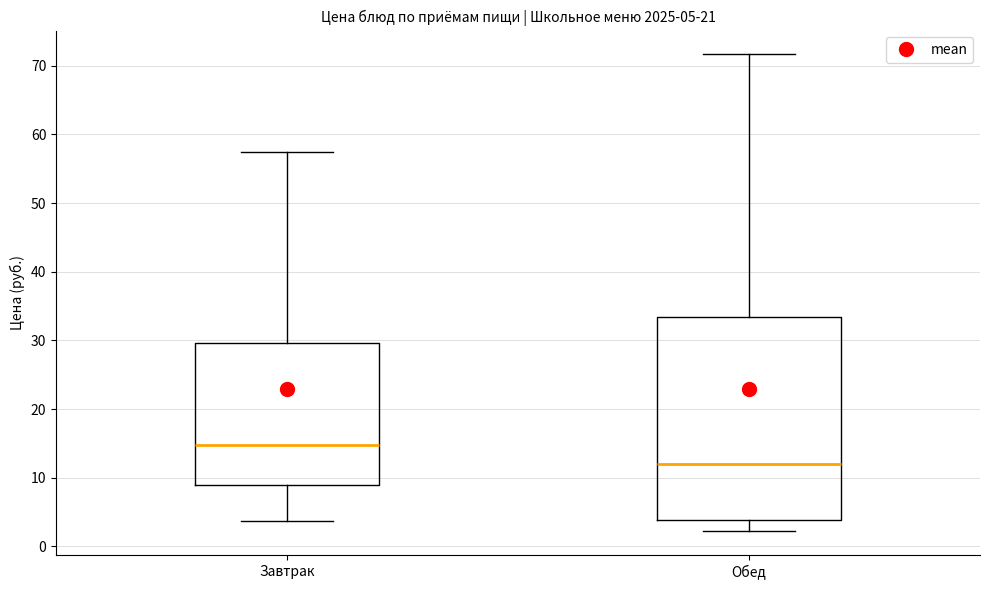

Which box's median line is the highest?

Завтрак